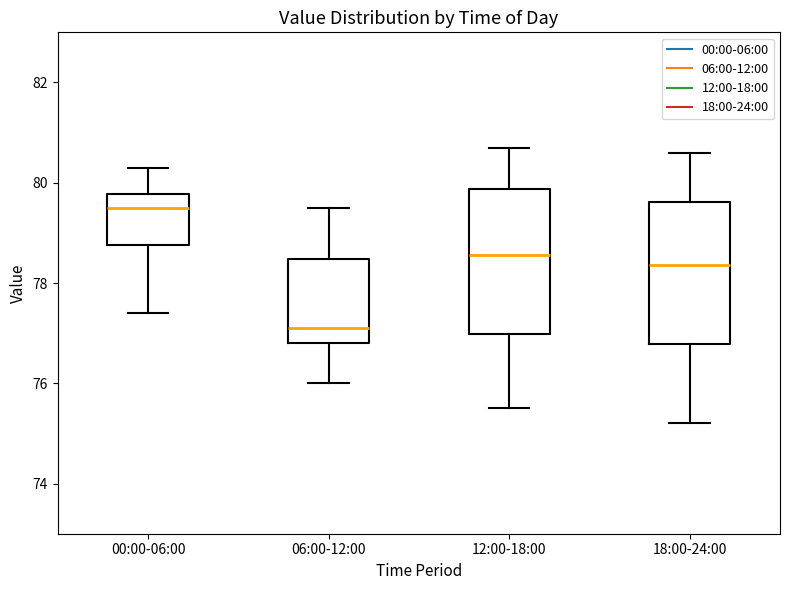

Where is the upper edge of the box for 00:00-06:00 on the y-axis? The values are not printed on the chart, so give them approximately, as read against the axis.

79.8